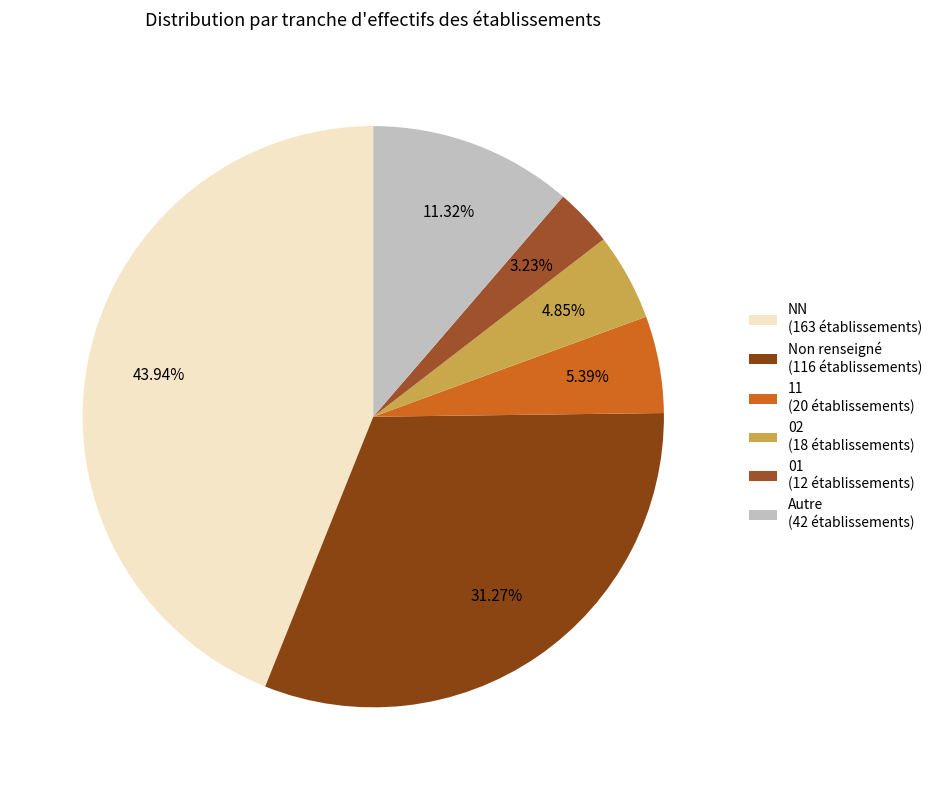

Does any single category account for the majority?

No